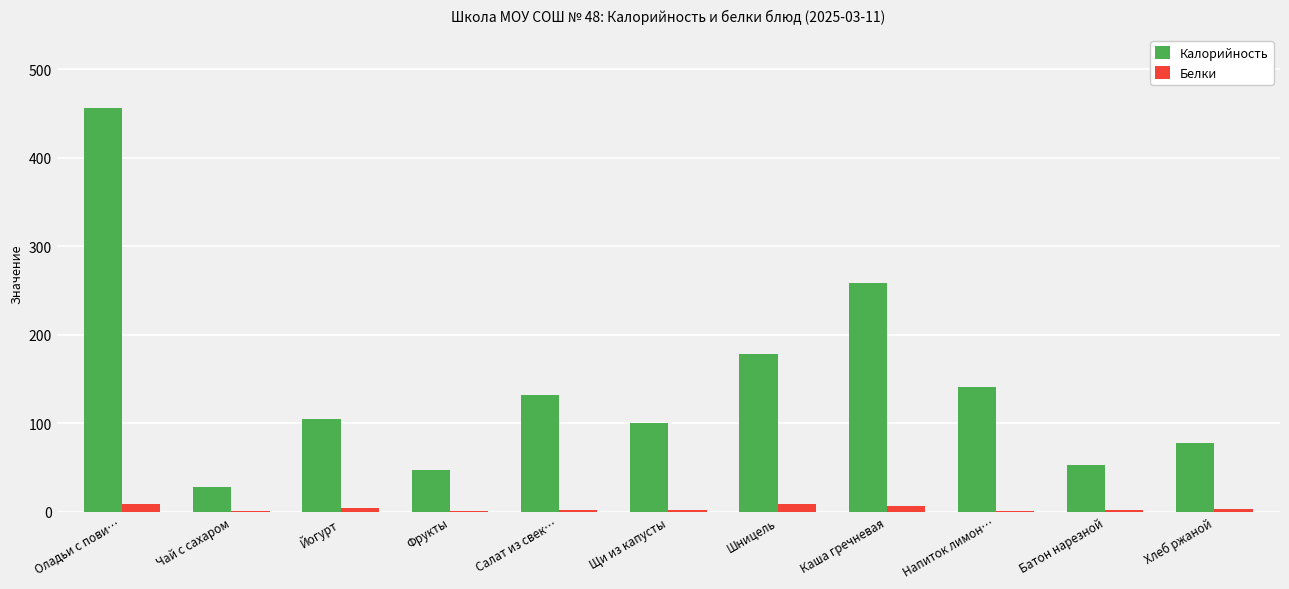

At which label is Калорийность closest to 241?

Каша гречневая